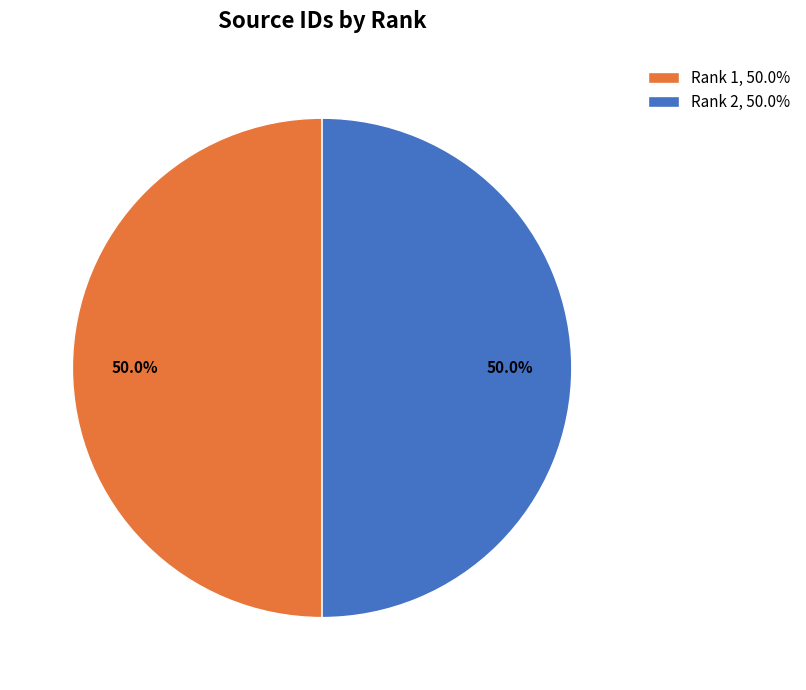

How many slices are in this pie chart?

2